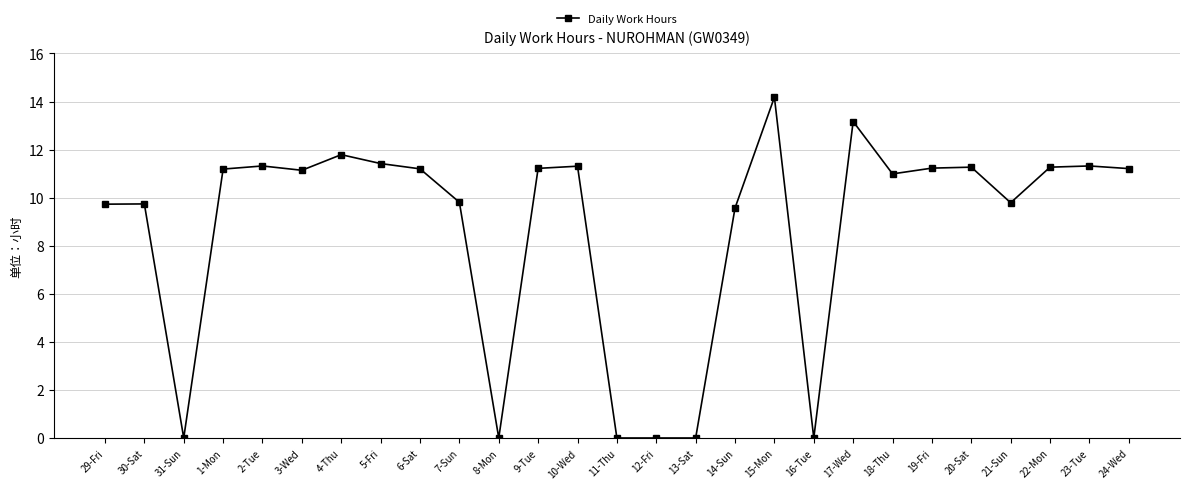

What is the maximum value shown in the chart?

14.2